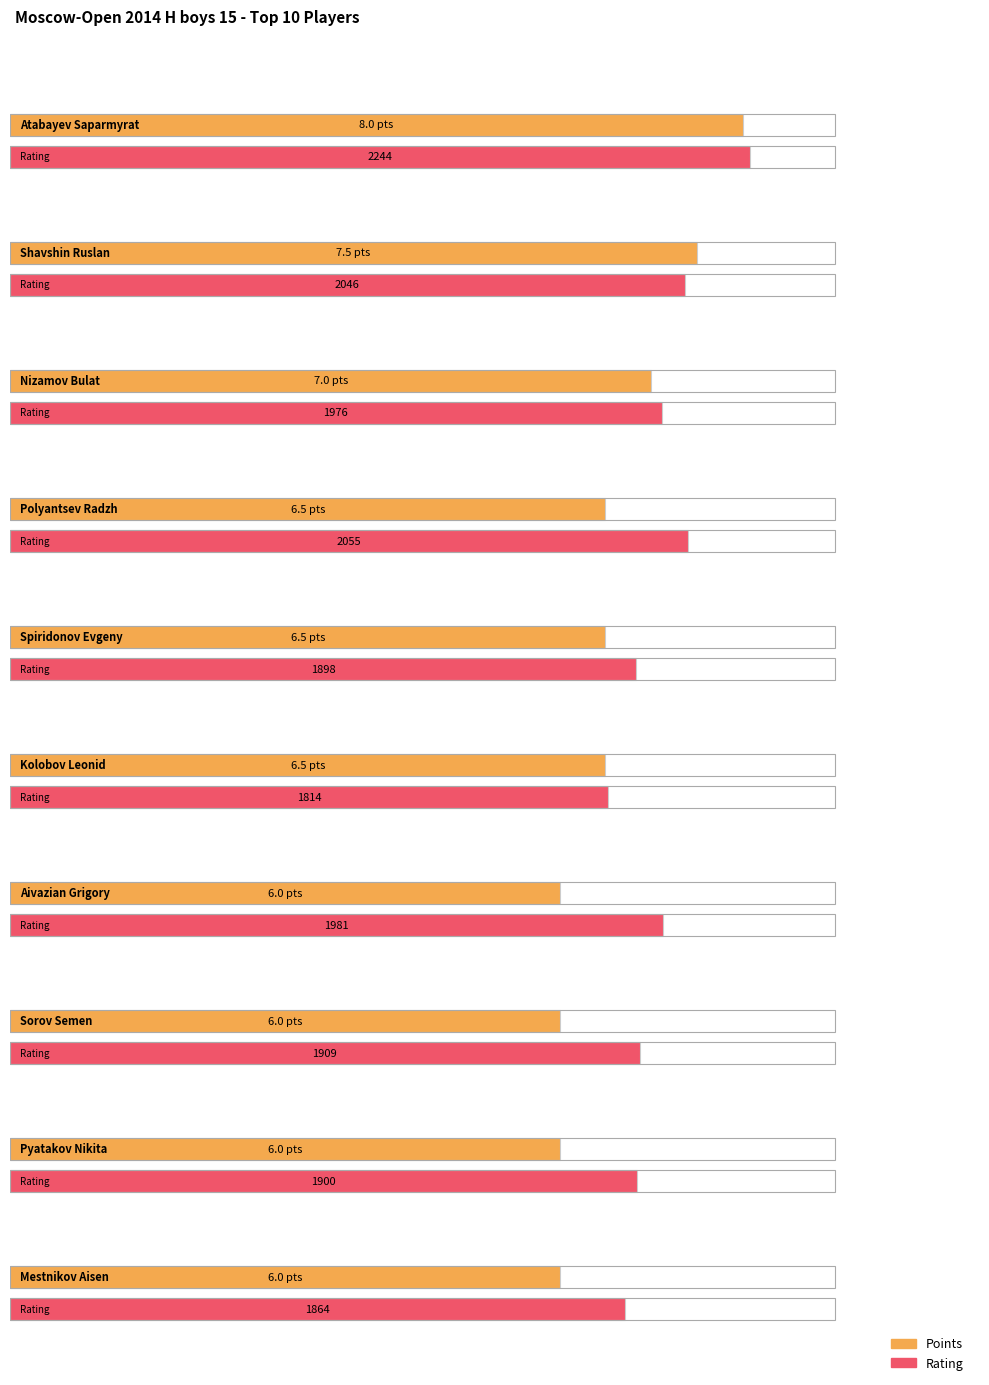

What is the highest value of the Rating series?

2244.0